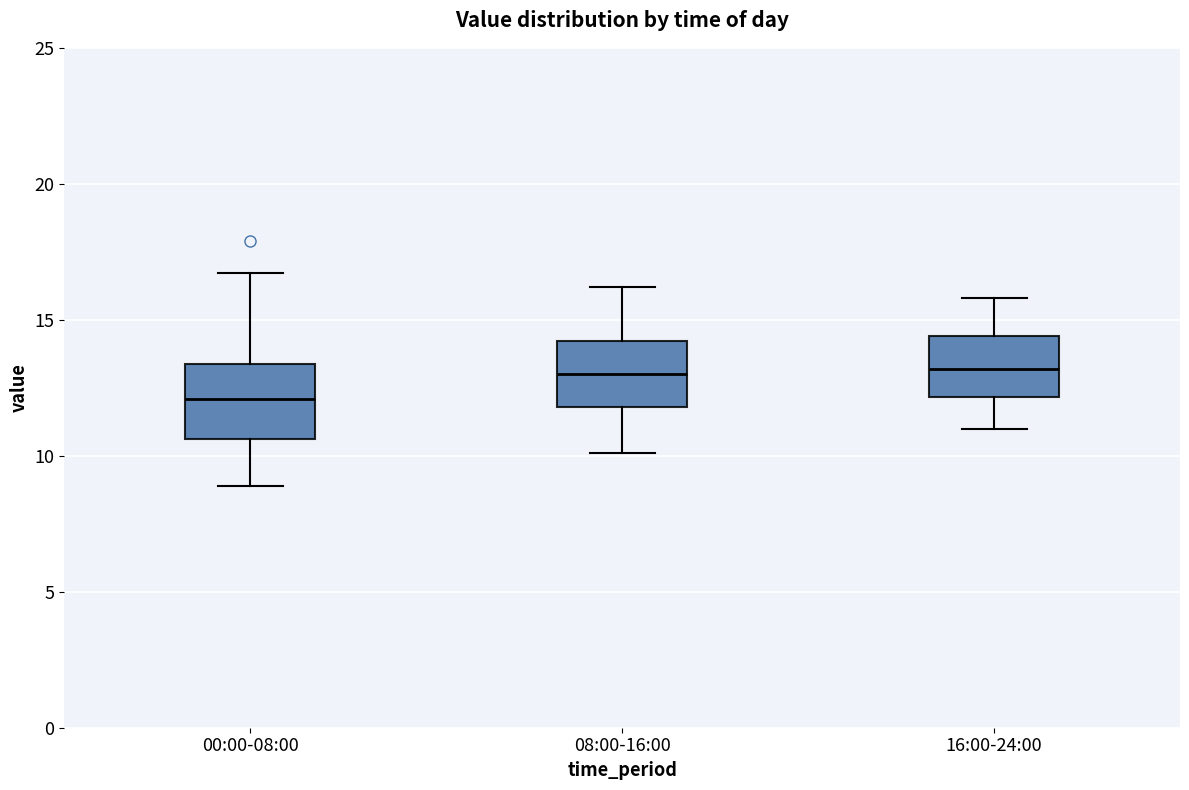

Where does the median line of the box for 08:00-16:00 sit on the y-axis? The values are not printed on the chart, so give them approximately, as read against the axis.

13.0